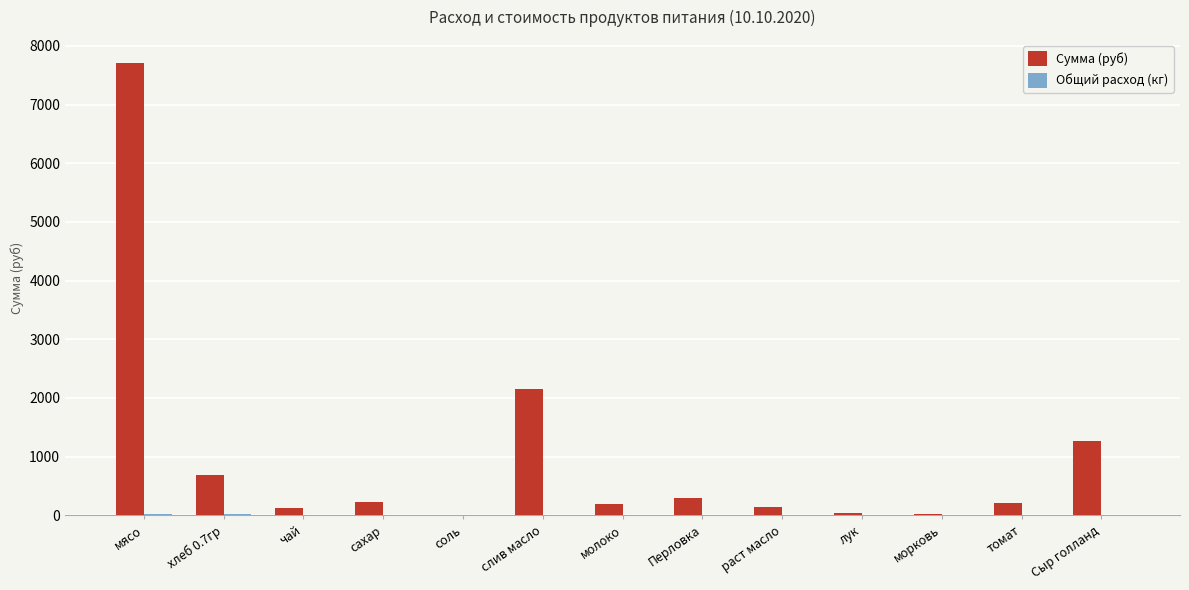

At which label is Сумма (руб) closest to 3864?

слив масло